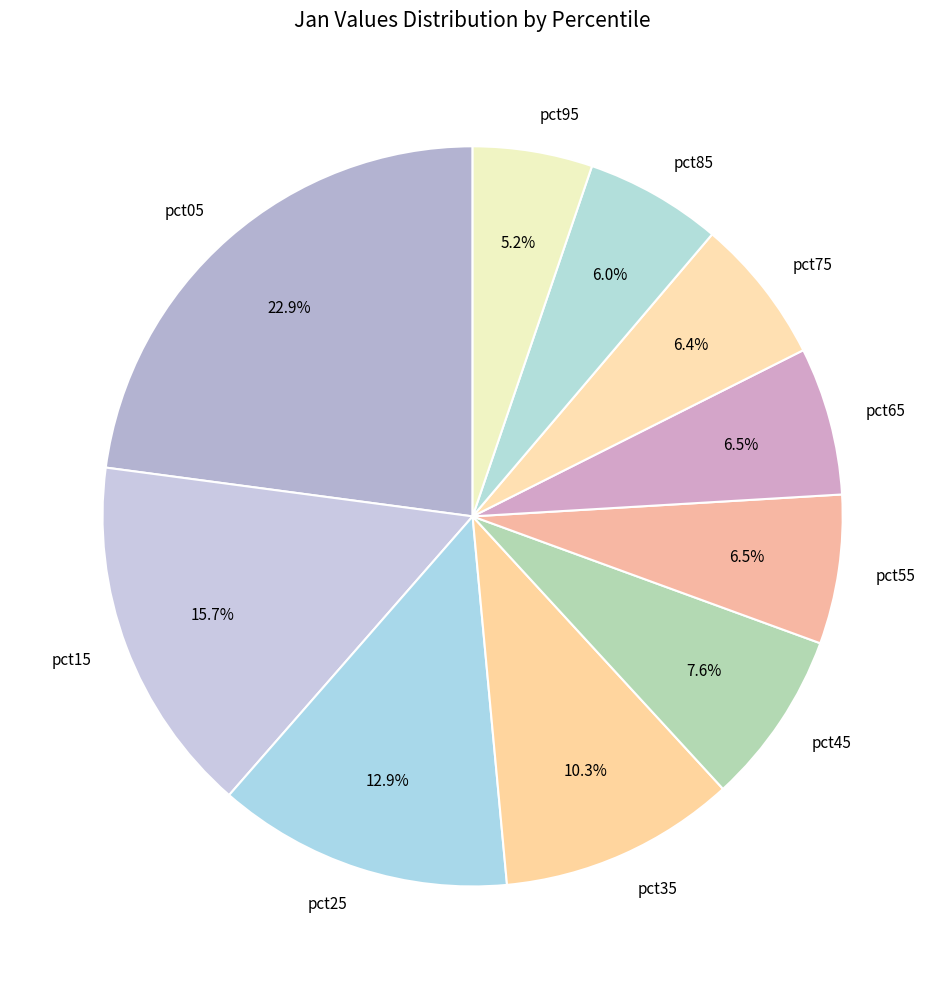

How many segments does this pie chart have?

10